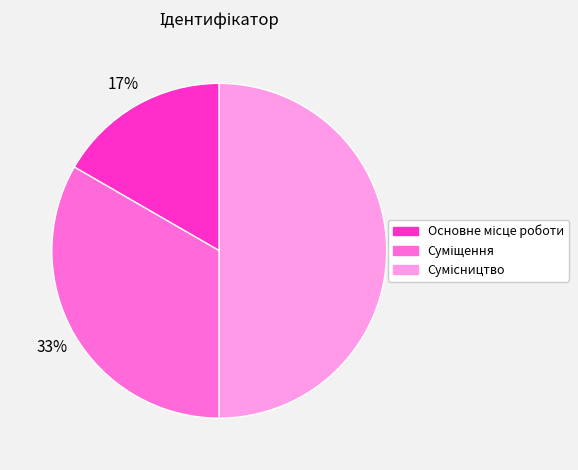

To the nearest percent, what is the difference between the largest and smallest slice percentages?

33%